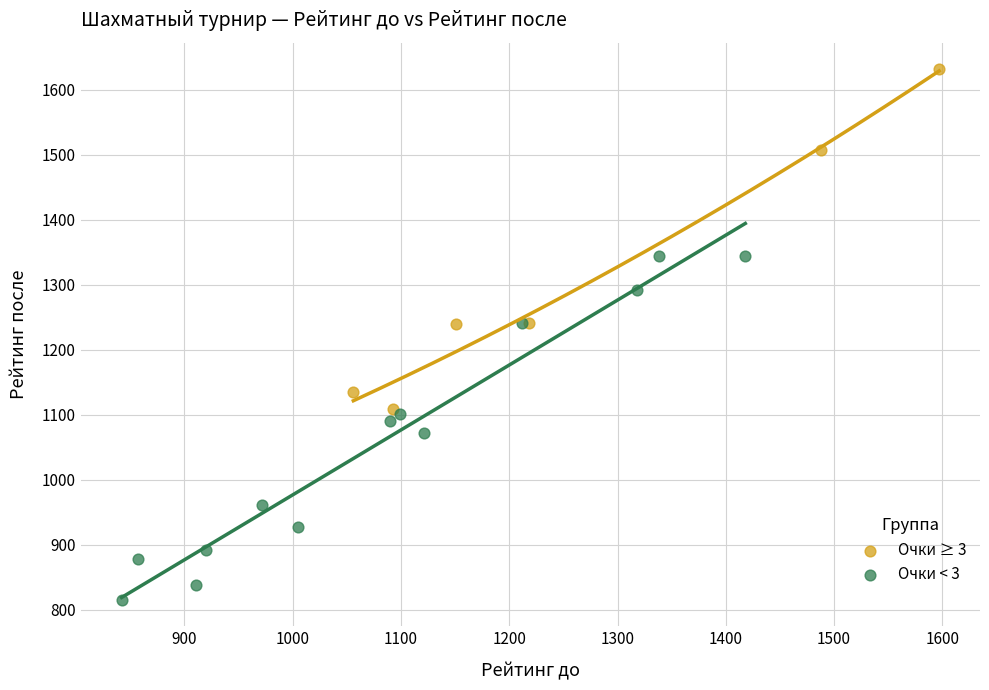

What are all the series names shown in the legend?

Очки ≥ 3, Очки < 3